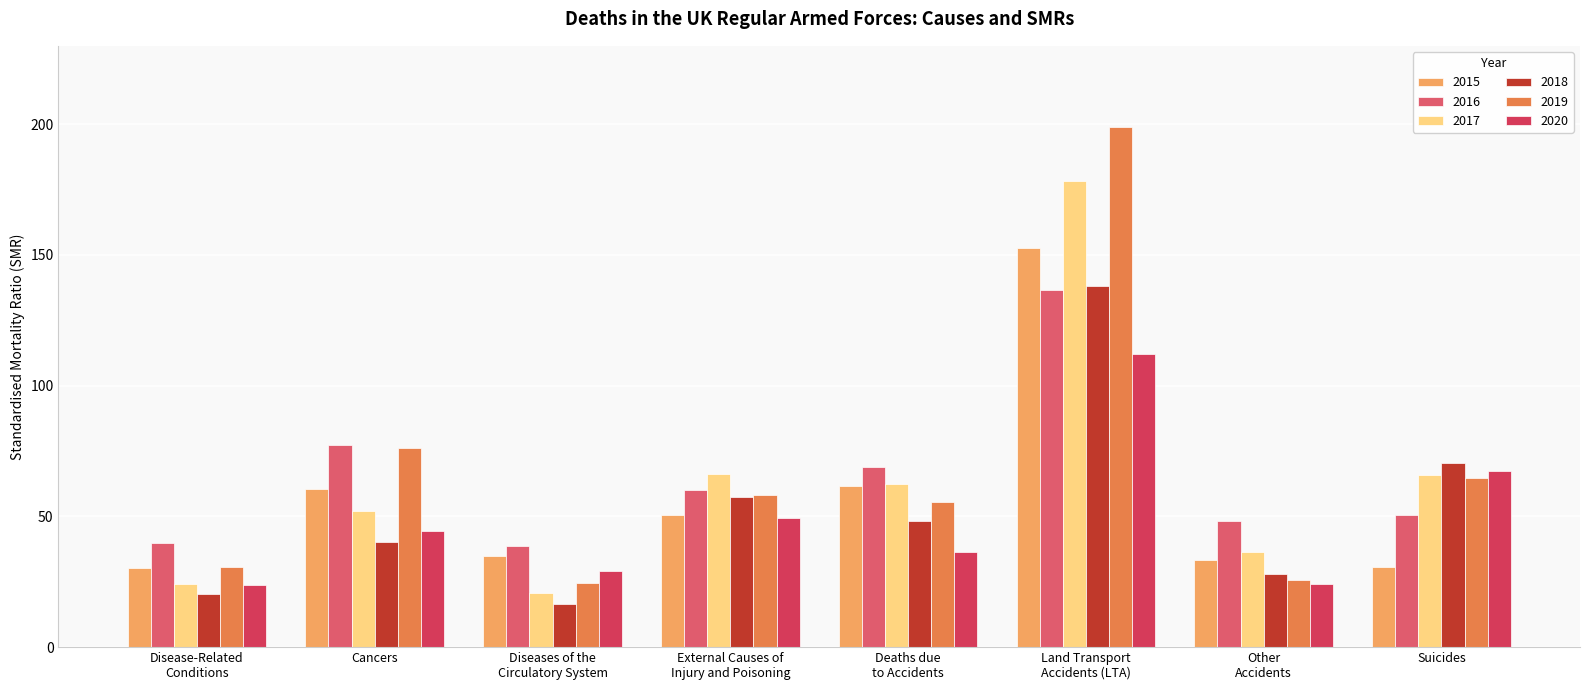

How many bars are there in total?

48